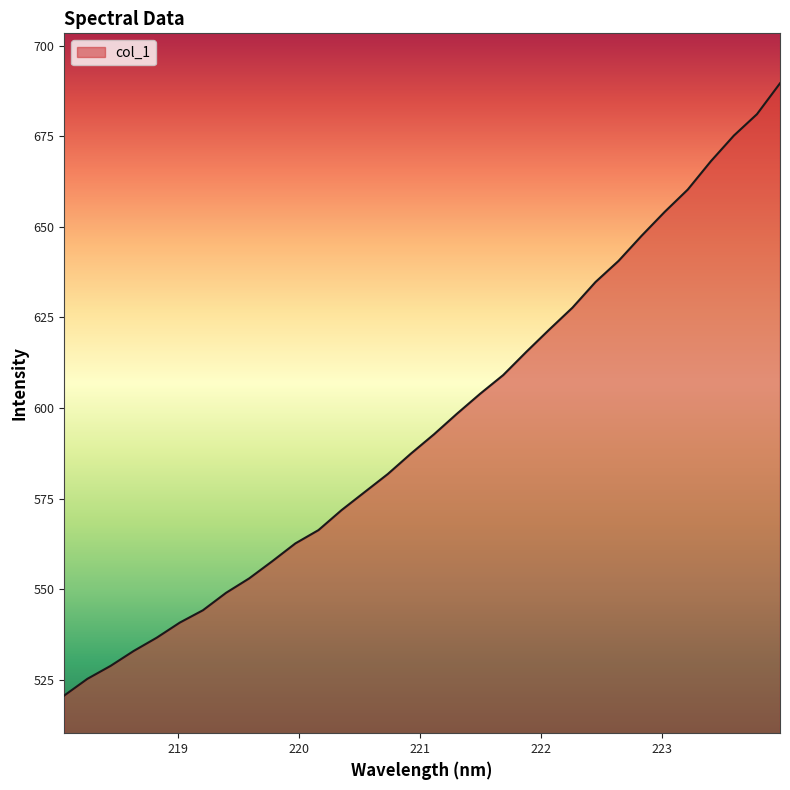

What is the greatest value displayed?

689.6